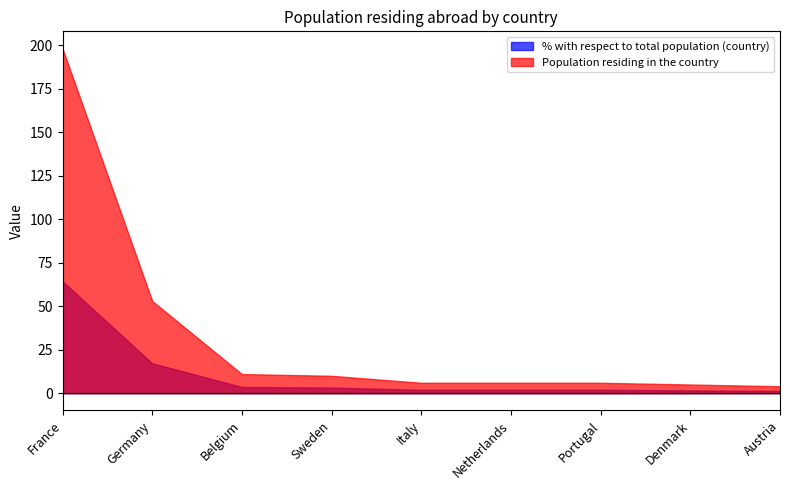

What are all the series names shown in the legend?

% with respect to total population (country), Population residing in the country